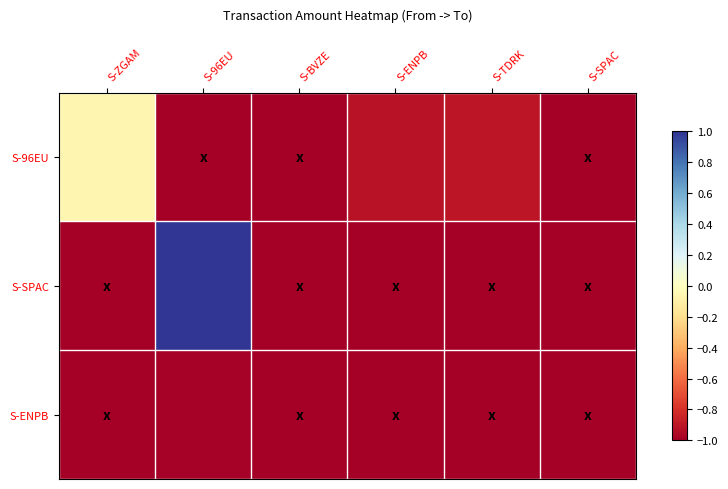

Reading left to right, extract all data points from this chart.

S-96EU: S-ZGAM=-0.1	S-96EU=-1.0	S-BVZE=-1.0	S-ENPB=-0.9	S-TDRK=-0.9	S-SPAC=-1.0
S-SPAC: S-ZGAM=-1.0	S-96EU=1.0	S-BVZE=-1.0	S-ENPB=-1.0	S-TDRK=-1.0	S-SPAC=-1.0
S-ENPB: S-ZGAM=-1.0	S-96EU=-1.0	S-BVZE=-1.0	S-ENPB=-1.0	S-TDRK=-1.0	S-SPAC=-1.0